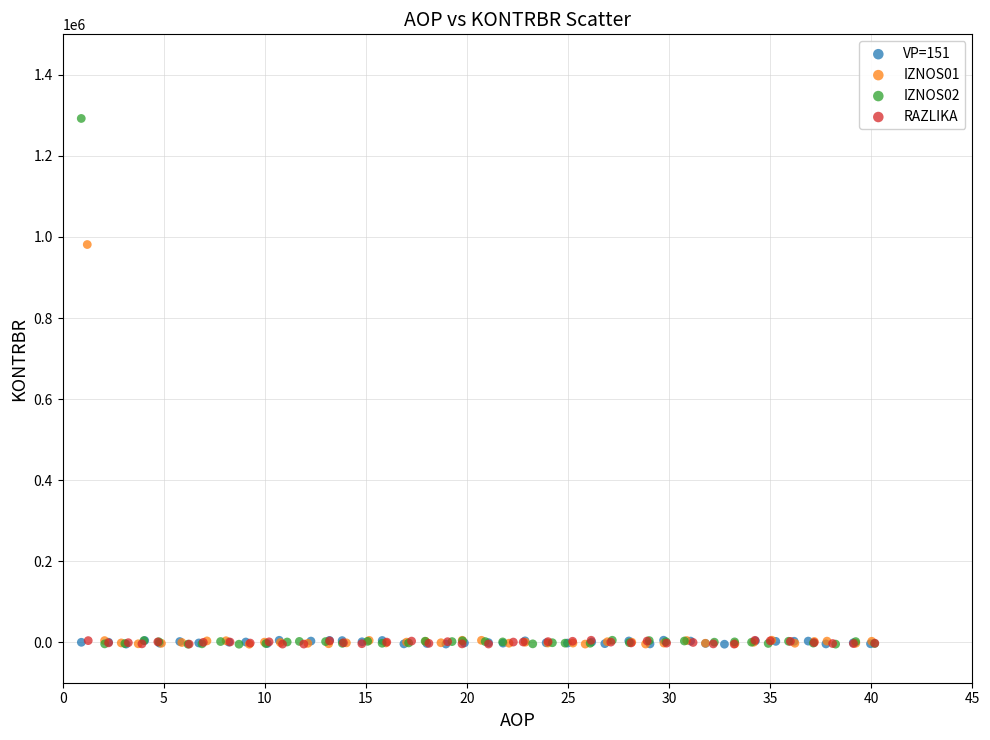

Which series contains the highest Y value?

IZNOS02